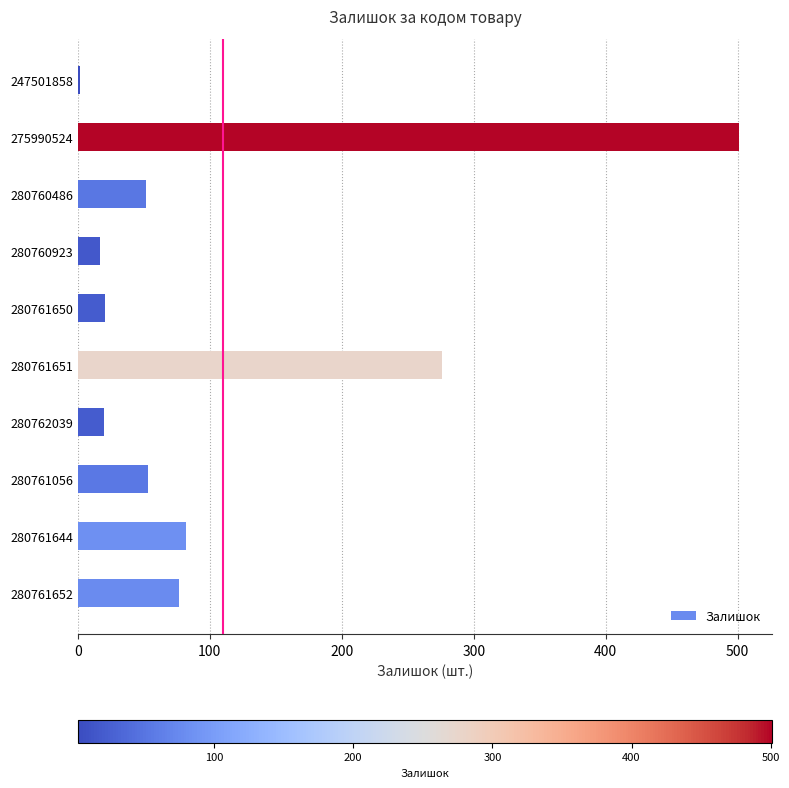

Between 280761056 and 280762039, which is larger?

280761056